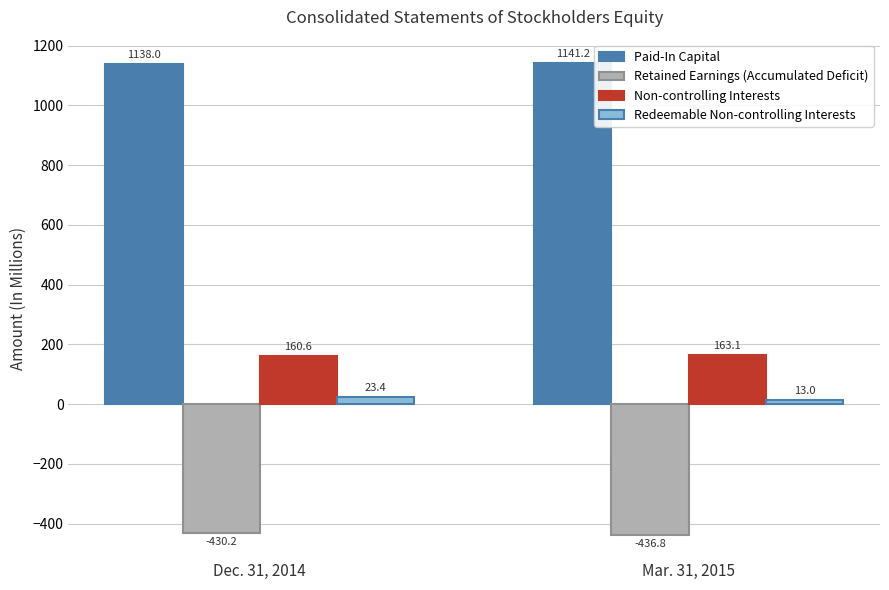

What is the label of the 1st bar from the left?

Dec. 31, 2014